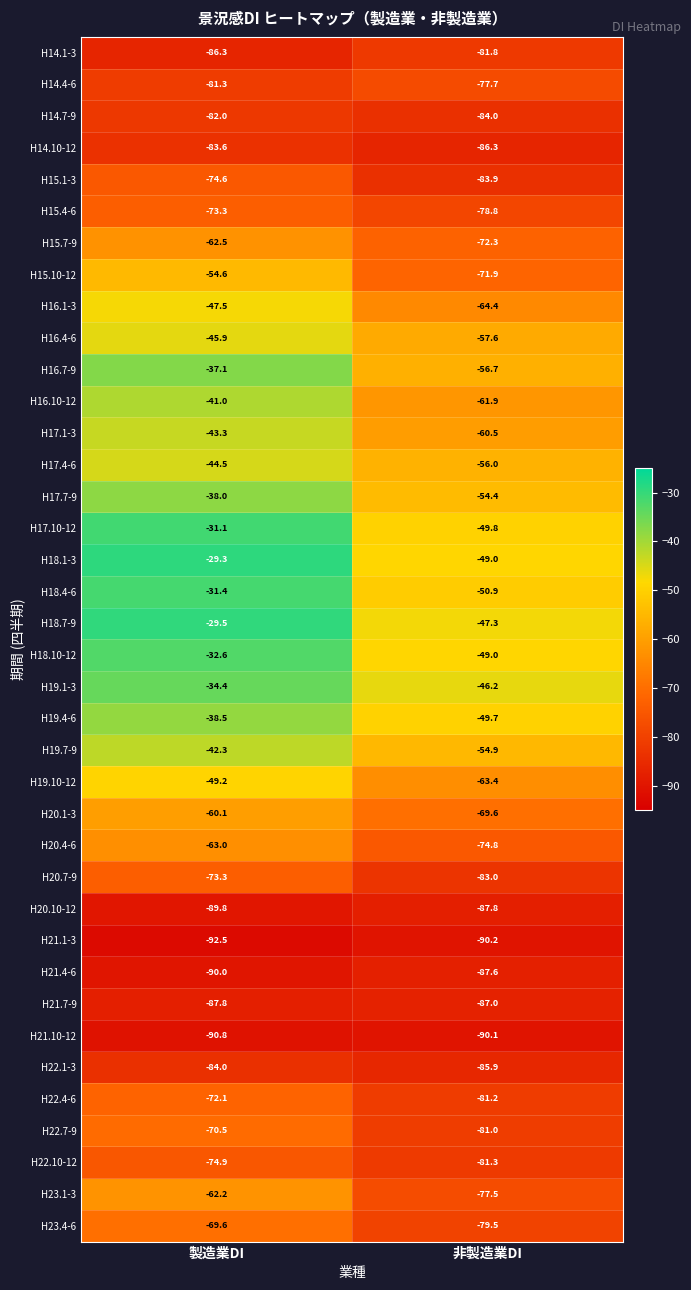

What is the minimum value for H21.4-6?

-90.0